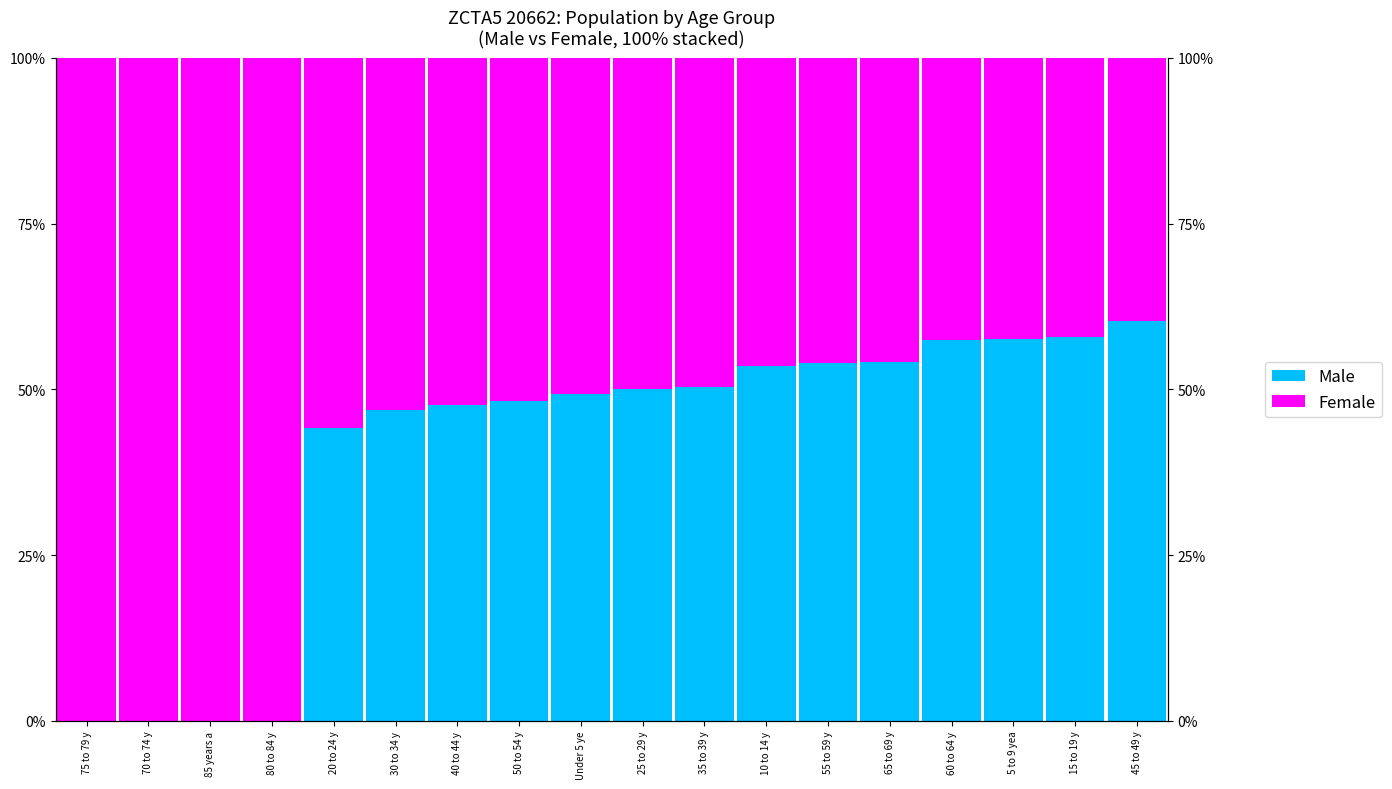

What is the average value of the Male series?

0.4